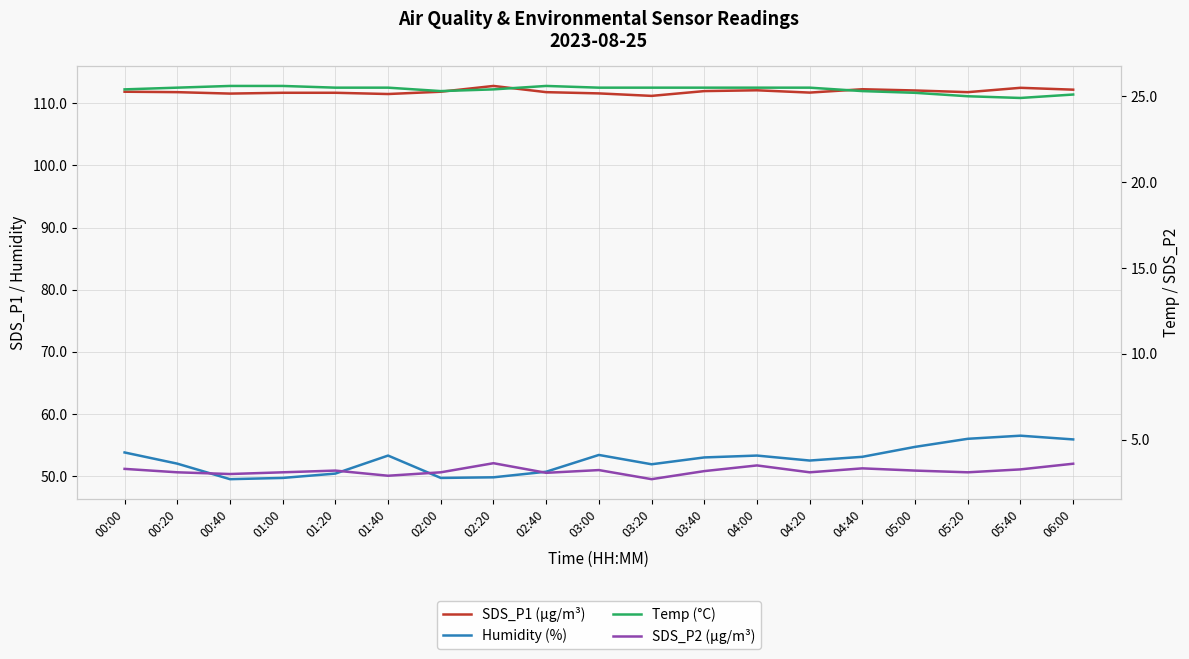

What is the label of the 10th point from the left?

03:00